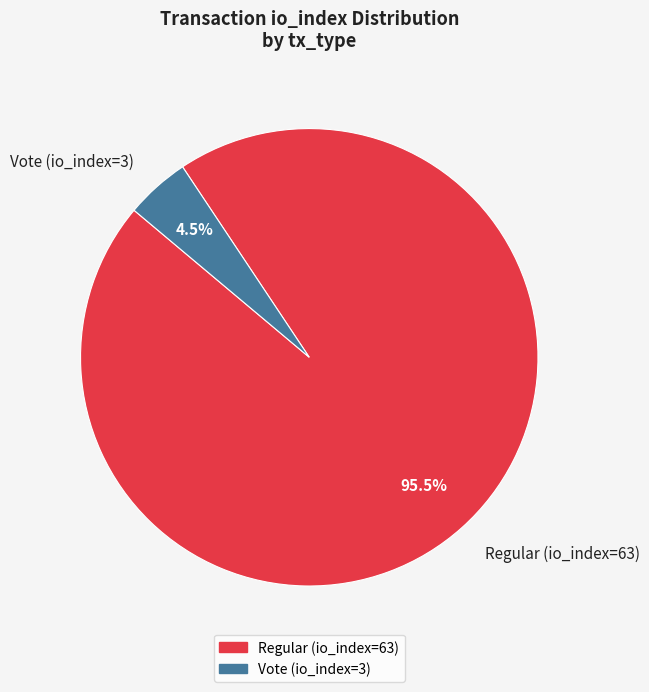

Rank the categories by value from highest to lowest.

Regular (io_index=63), Vote (io_index=3)